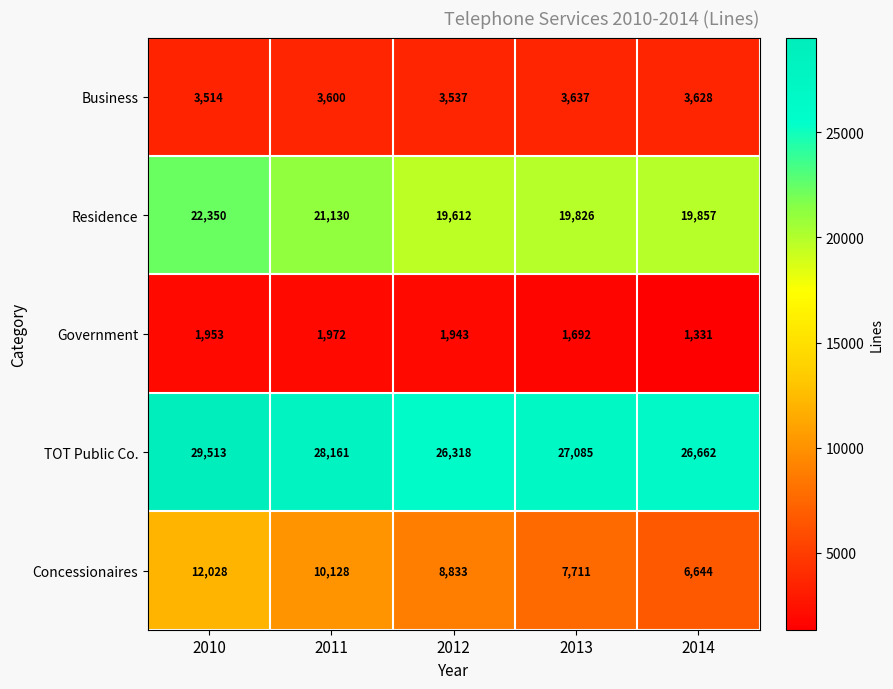

Reading left to right, what are all the values shown in this chart?

Business: 3514	3600	3537	3637	3628
Residence: 22350	21130	19612	19826	19857
Government: 1953	1972	1943	1692	1331
TOT Public Co.: 29513	28161	26318	27085	26662
Concessionaires: 12028	10128	8833	7711	6644